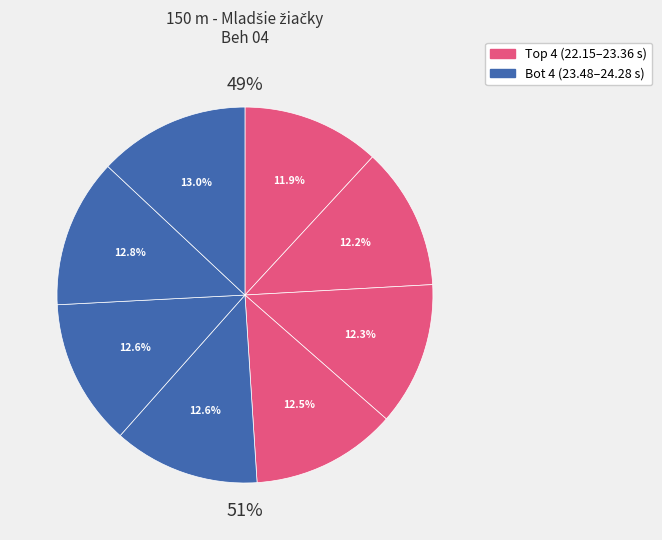

What percentage is NOT represented by Košútová Adela?

87.2%